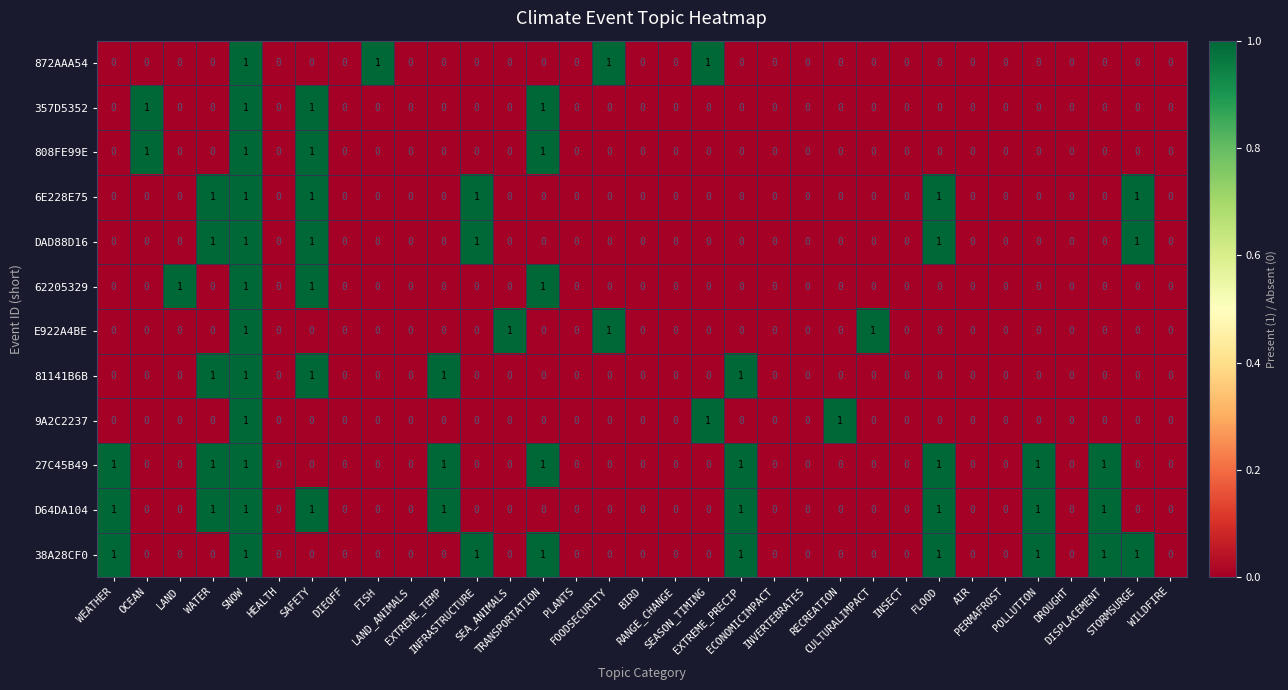

What is the sum of all 81141B6B values?

5